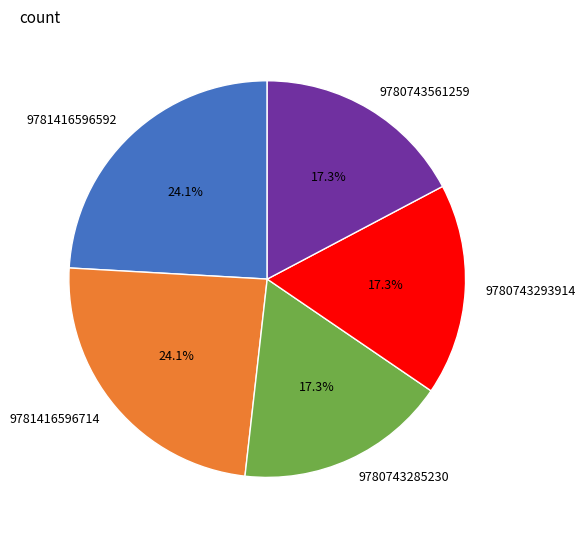

True or false: 9781416596714 accounts for 38% of the total.

False